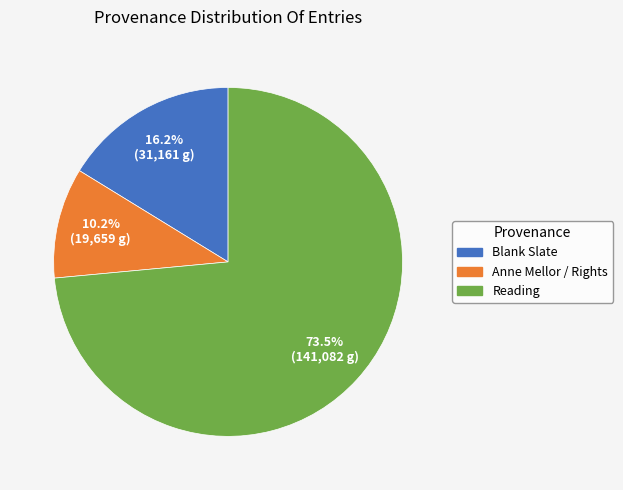

Does any single category account for the majority?

Yes